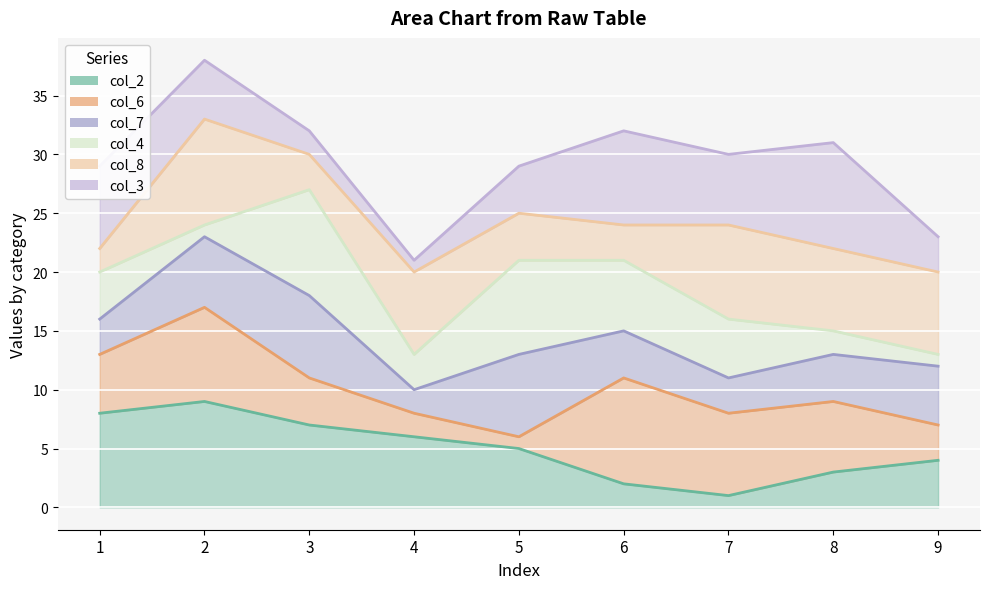

In col_8 line, how many points are lower than both neighbors (excluding endpoints)?

1